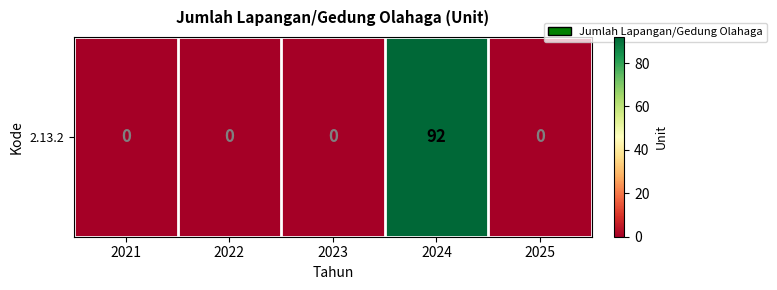

Which category has the lowest value across all series?

2021